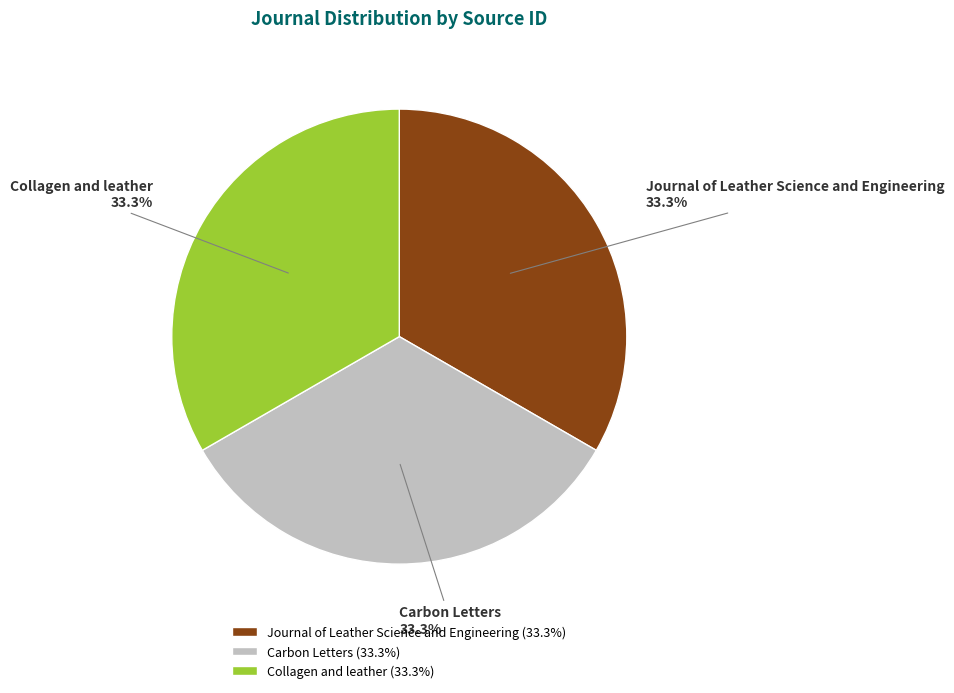

Is there a majority slice in this chart?

No